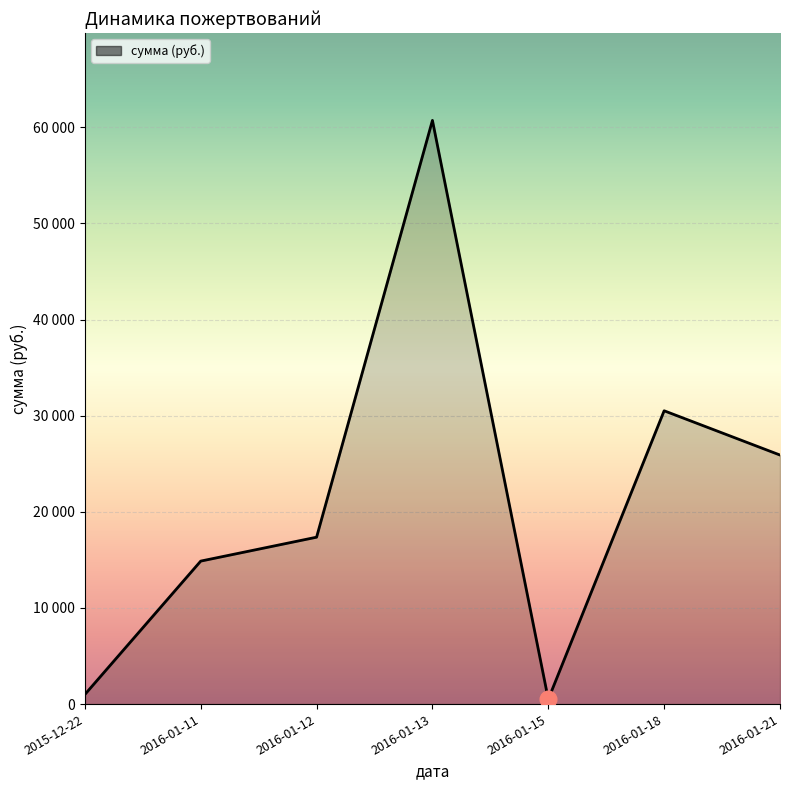

Does the chart display data point markers on the line(s)?

No